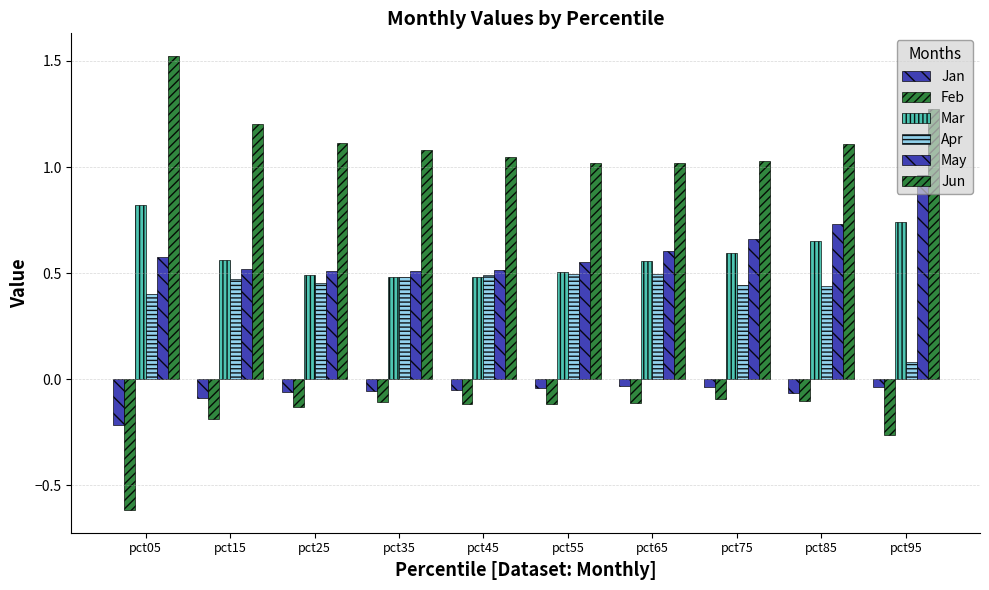

What is the spread (max minus min) of values at pct35?

1.2